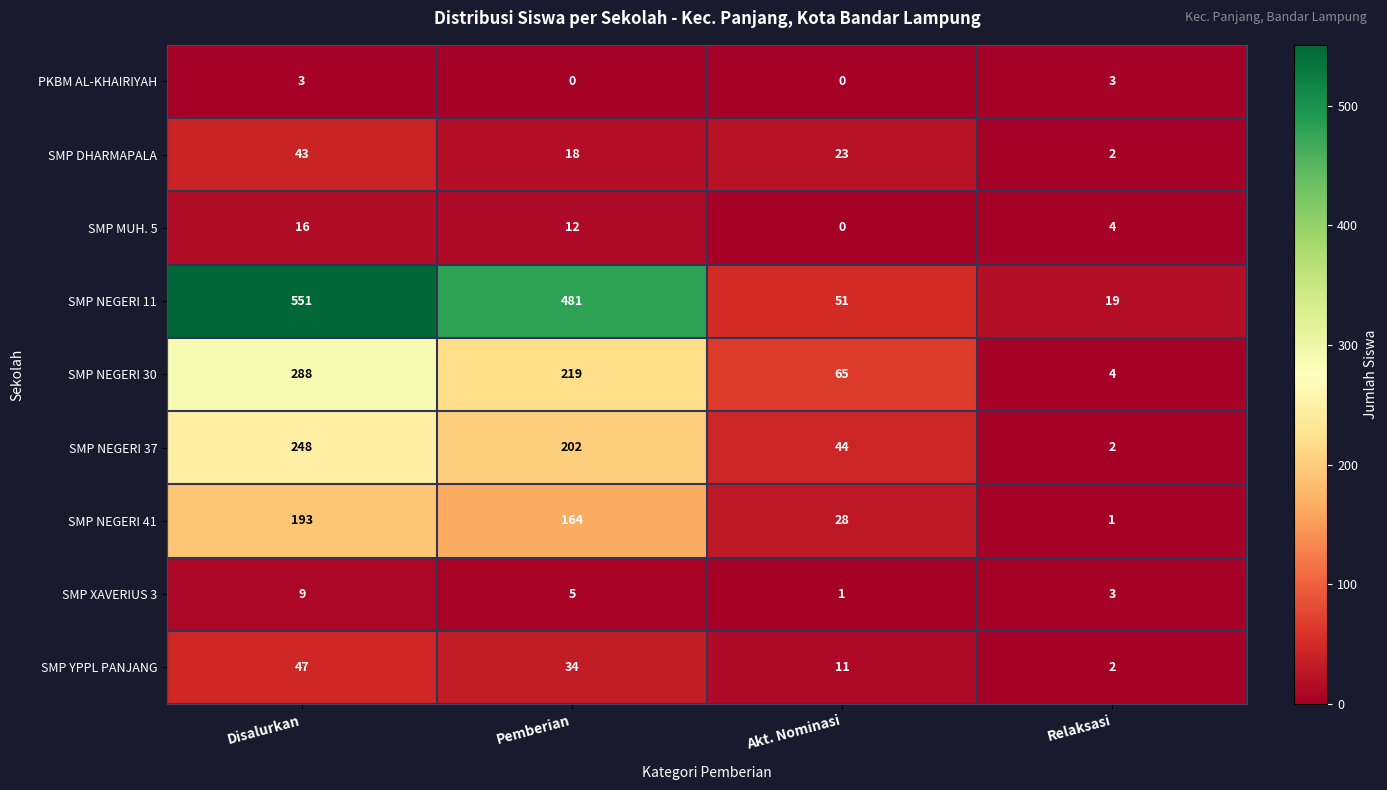

Between Pemberian and Relaksasi, which series saw the biggest shift?

SMP NEGERI 11